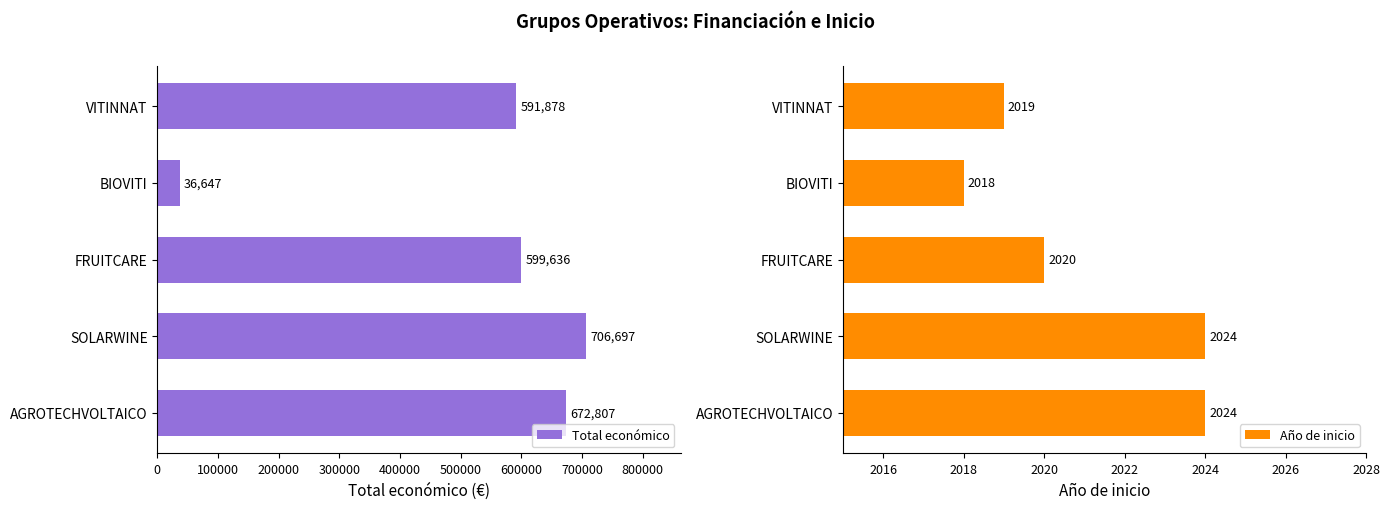

What is the sum of all Total económico values?

2607665